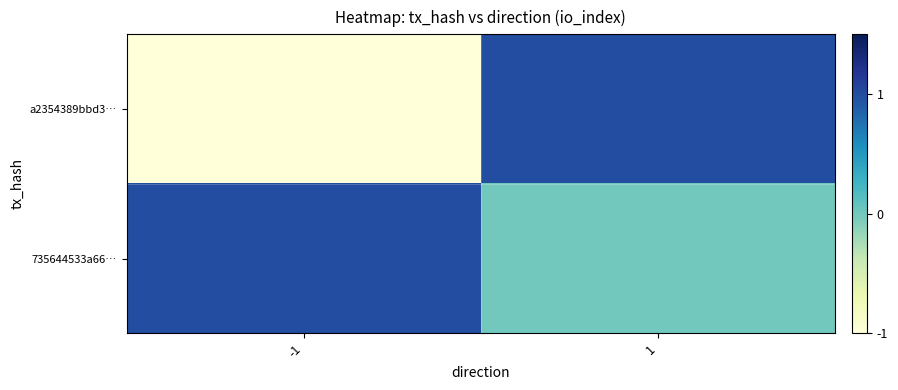

What is the greatest value displayed?

2